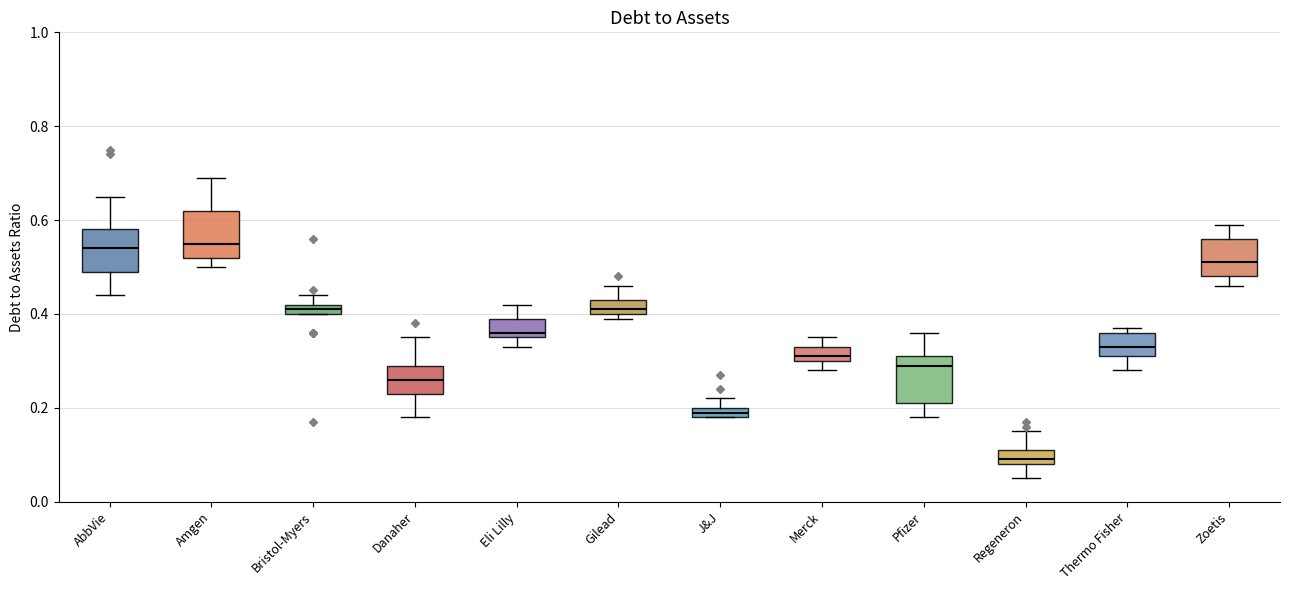

Where does the median line of the box for Pfizer sit on the y-axis? The values are not printed on the chart, so give them approximately, as read against the axis.

0.30